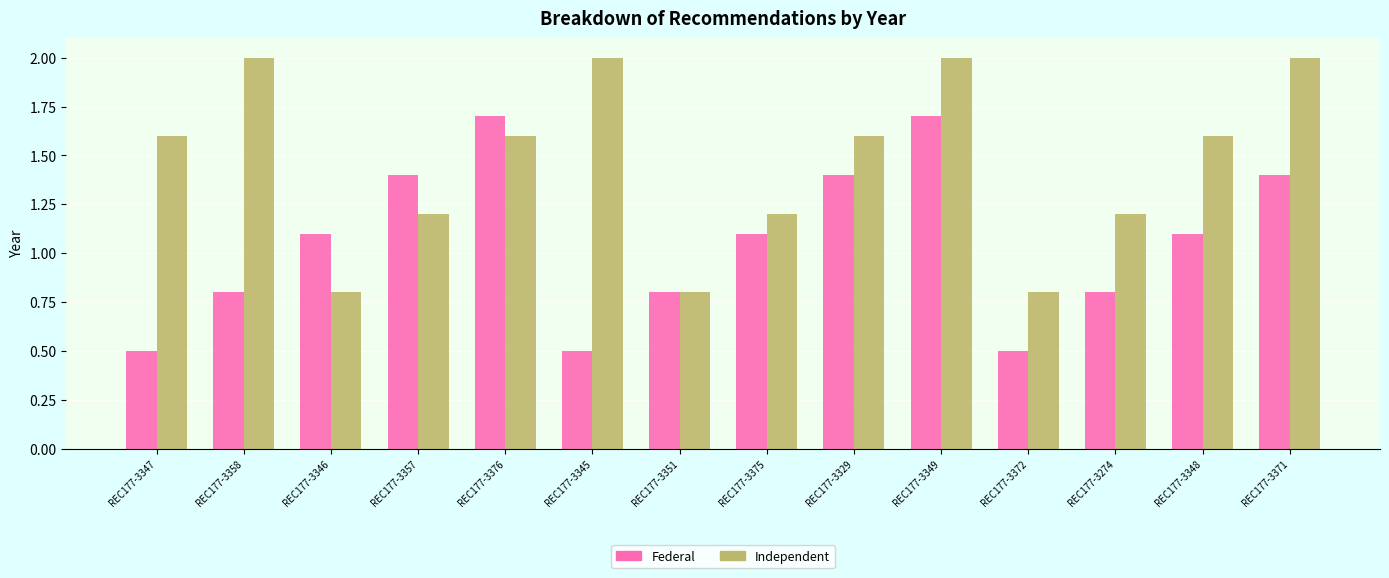

At how many categories does at least one series exceed 1?

12